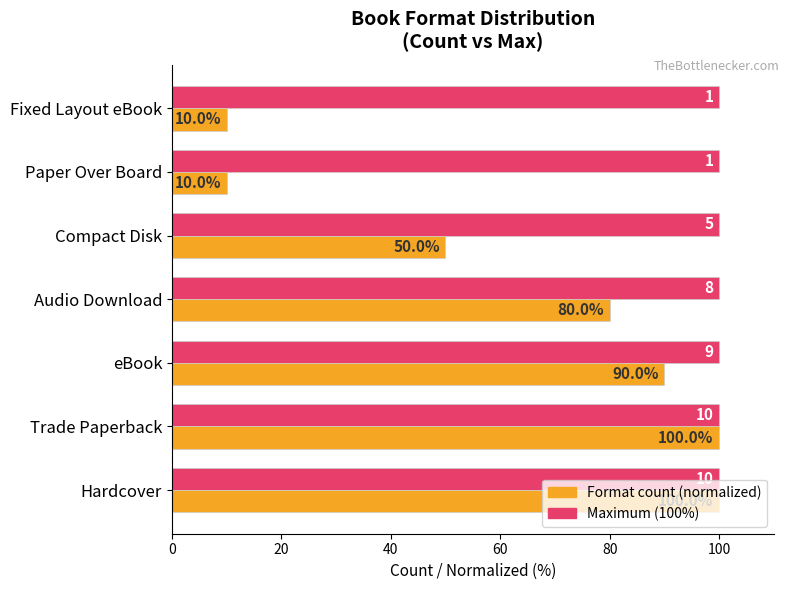

What is the difference between the highest and lowest values at Audio Download?

20